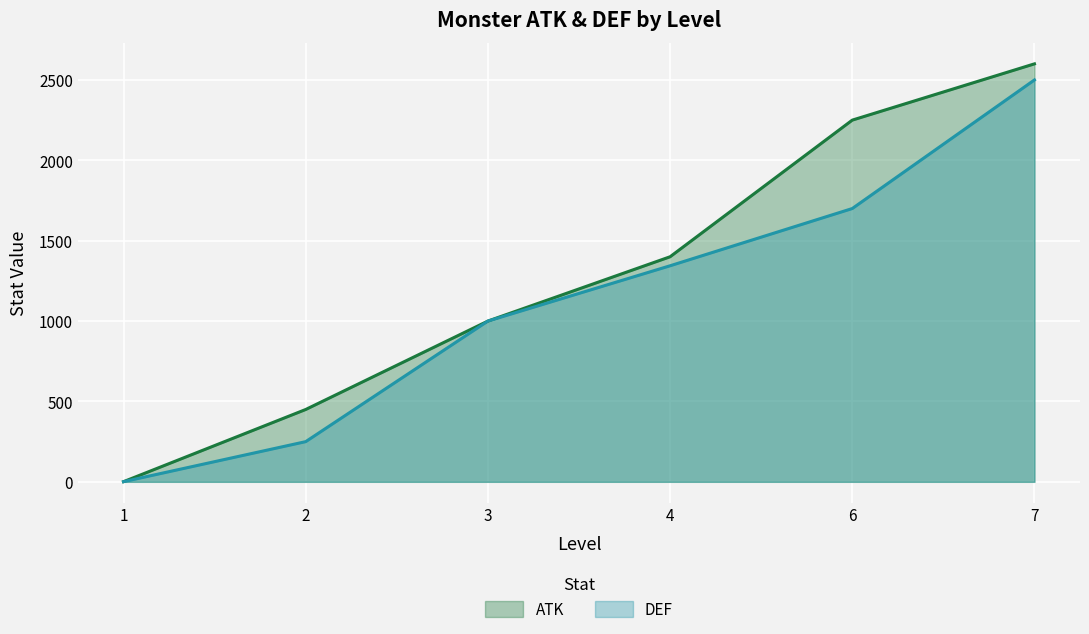

Rank the categories by value from lowest to highest.

1, 2, 3, 4, 6, 7